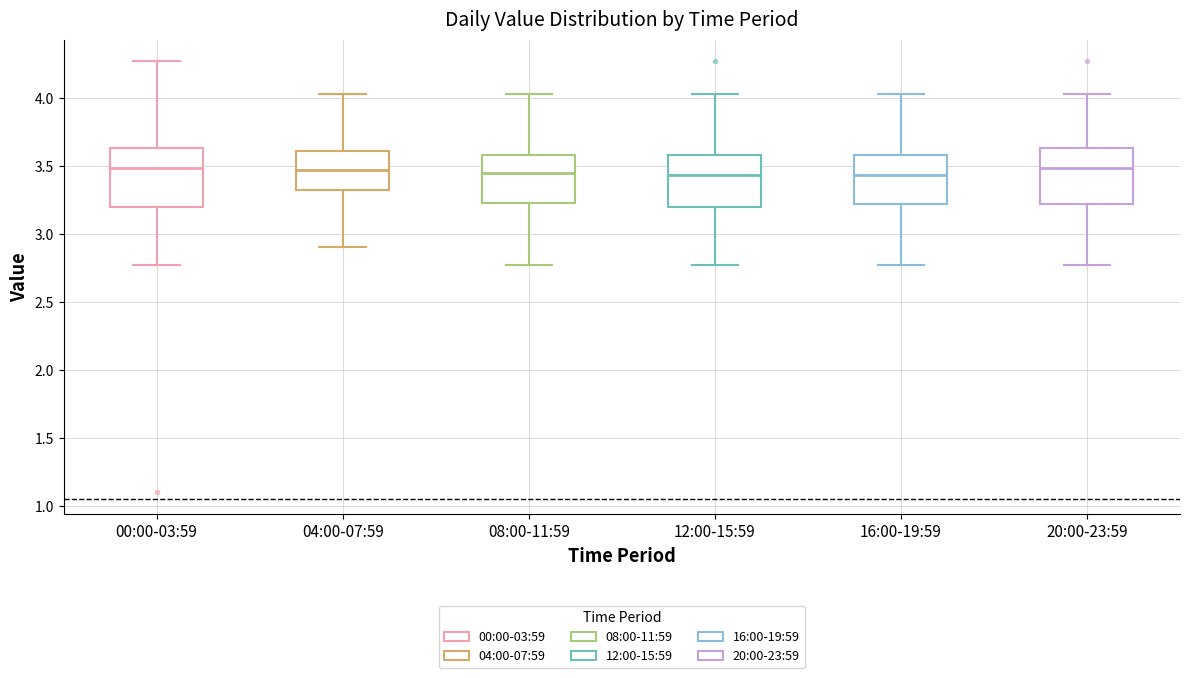

Reading left to right, read every box against the y-axis: the position of its median line, the range the box covers, and the ends of its whiskers. The values are not printed on the chart, so give them approximately, as read against the axis.

00:00-03:59: median 3.50, box 3.20 to 3.65, whiskers 2.75 to 4.25
04:00-07:59: median 3.45, box 3.30 to 3.60, whiskers 2.90 to 4.05
08:00-11:59: median 3.45, box 3.25 to 3.60, whiskers 2.75 to 4.05
12:00-15:59: median 3.45, box 3.20 to 3.60, whiskers 2.75 to 4.05
16:00-19:59: median 3.45, box 3.20 to 3.60, whiskers 2.75 to 4.05
20:00-23:59: median 3.50, box 3.20 to 3.65, whiskers 2.75 to 4.05